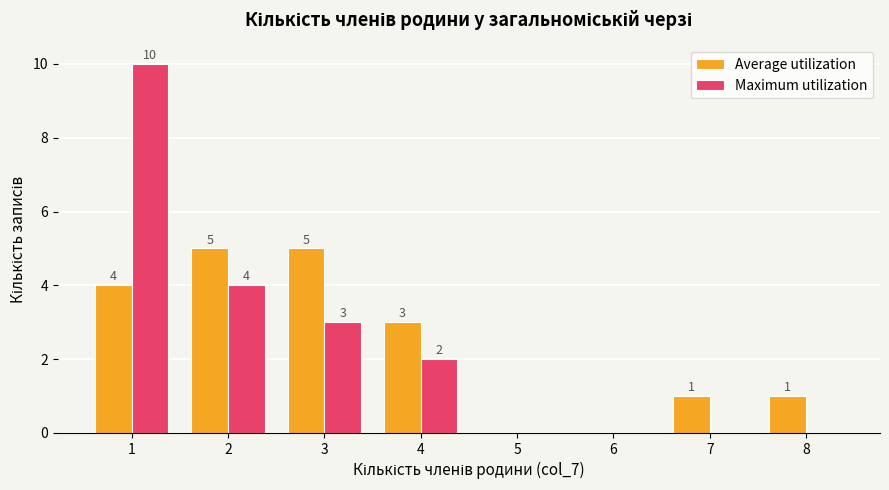

Count the number of categories in the chart.

8